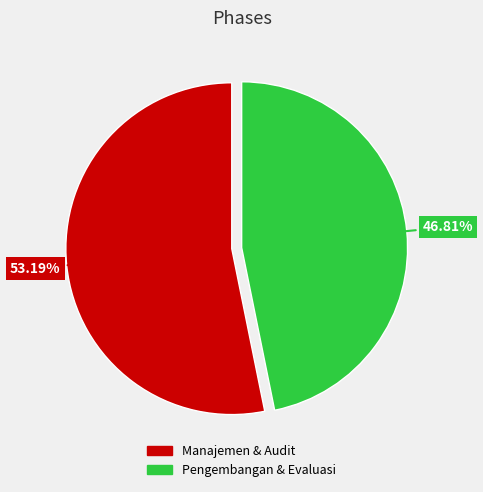

Does any single category account for the majority?

Yes